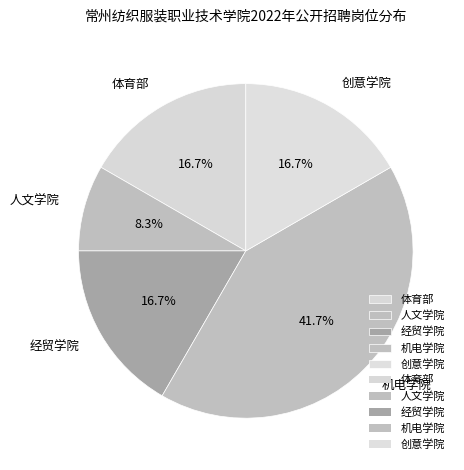

How many segments does this pie chart have?

5